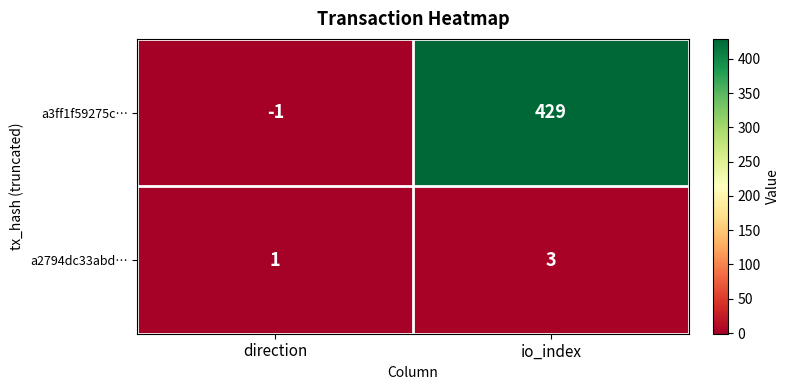

Reading right to left, transcribe all the data shown in this chart.

a3ff1f59275c…: io_index=429	direction=-1
a2794dc33abd…: io_index=3	direction=1